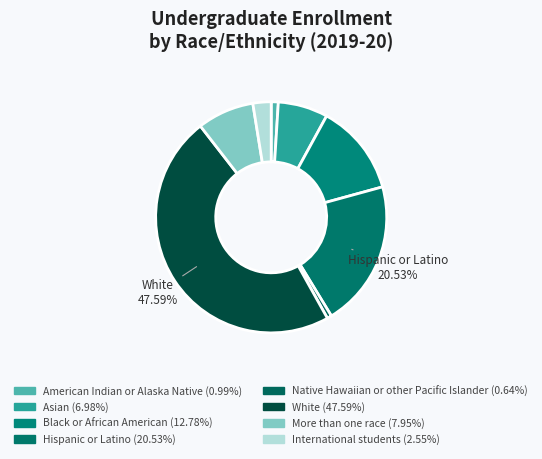

What is the ratio of the value at American Indian or Alaska Native to the value at International students?

0.4